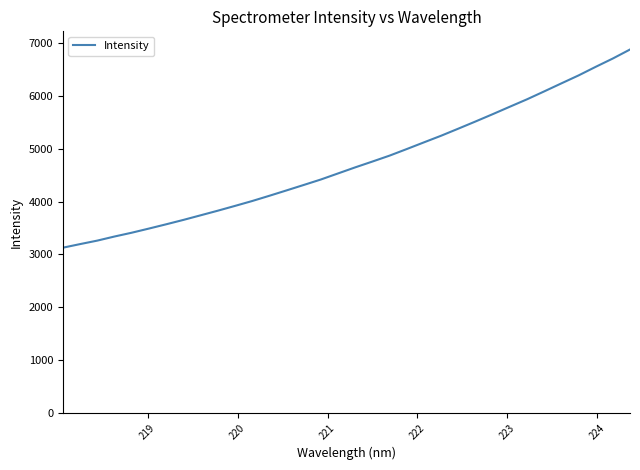

What is the greatest value displayed?

6877.9